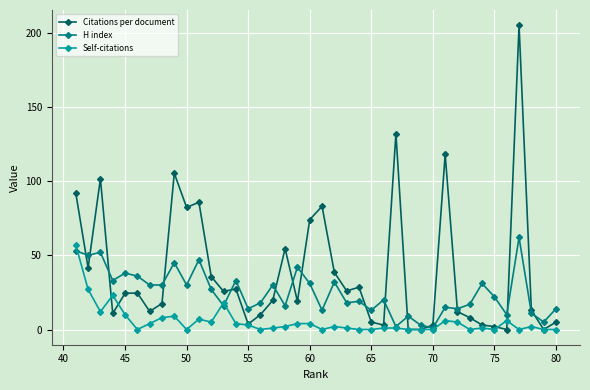

Which series has the largest range (max minus min)?

Citations per document